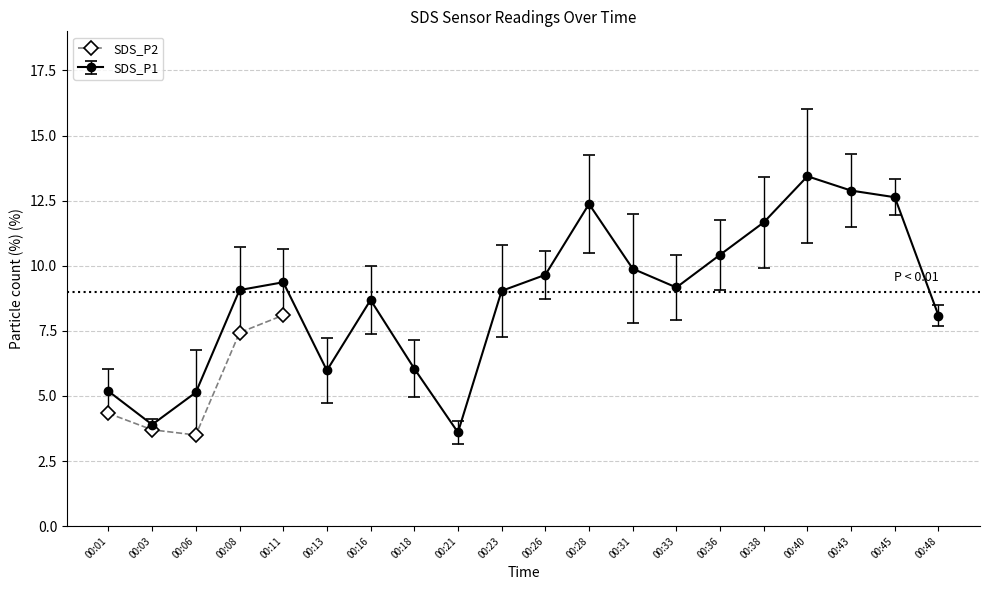

Which category has the highest value across all series?

00:11